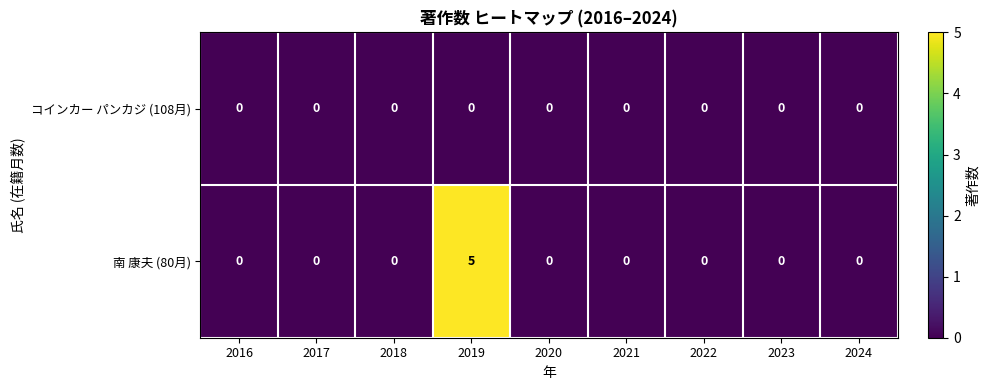

What is the difference between the maximum and minimum values in the 南 康夫 (80月) series?

5